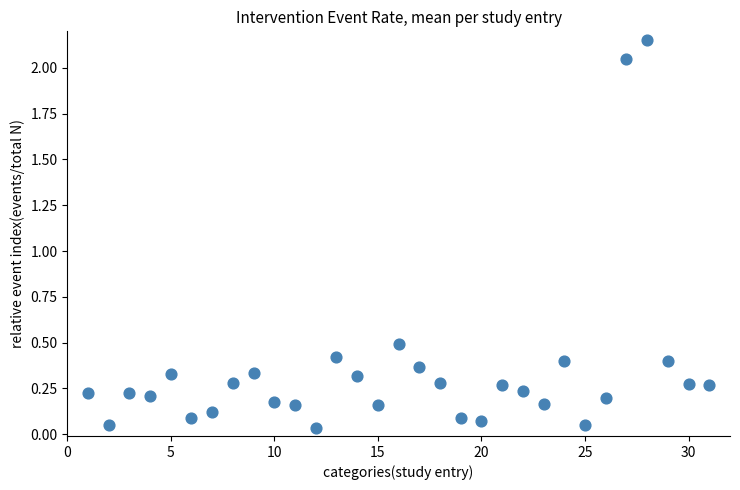

What is the range of X values (max minus min)?

30.0